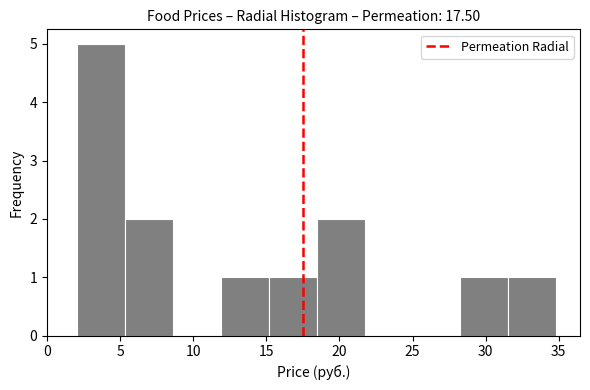

Reading left to right, transcribe this chart: for each bar, give the range it covers on the x-axis and its height. Neither the bar edges nor the heights are printed on the chart, so give them approximately, as read against the axes.

2.0 to 5.5: 5
5.5 to 8.5: 2
8.5 to 12.0: 0
12.0 to 15.0: 1
15.0 to 18.5: 1
18.5 to 21.5: 2
21.5 to 25.0: 0
25.0 to 28.5: 0
28.5 to 31.5: 1
31.5 to 35.0: 1